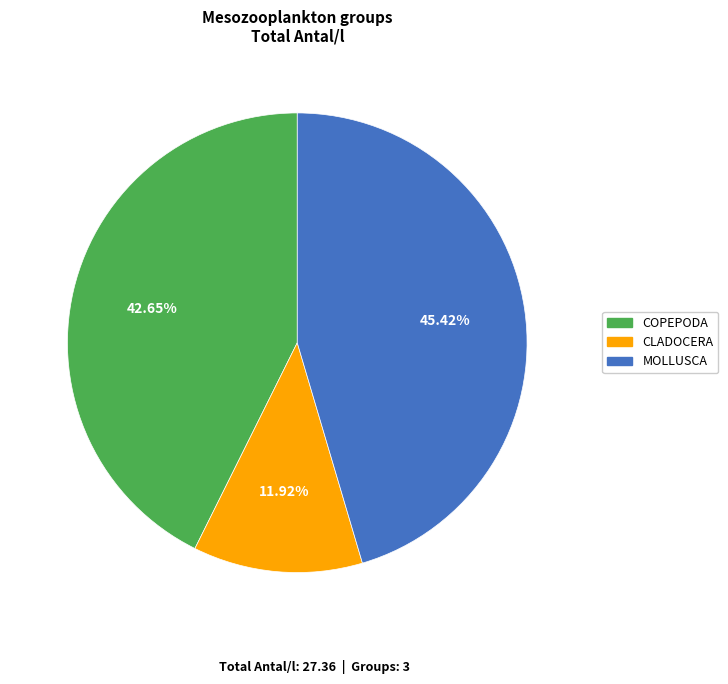

Does COPEPODA represent more than half of the total?

No